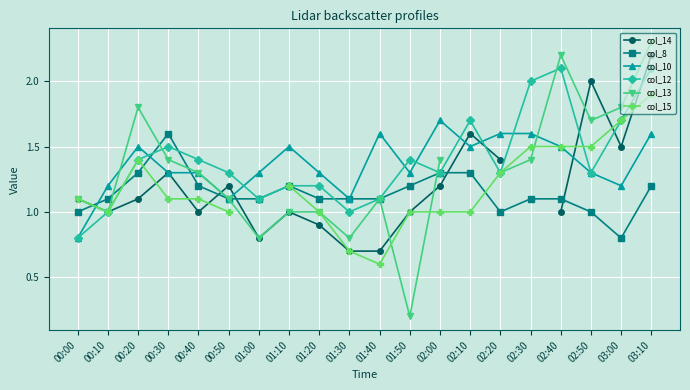

What is the average value of the col_8 series?

1.1